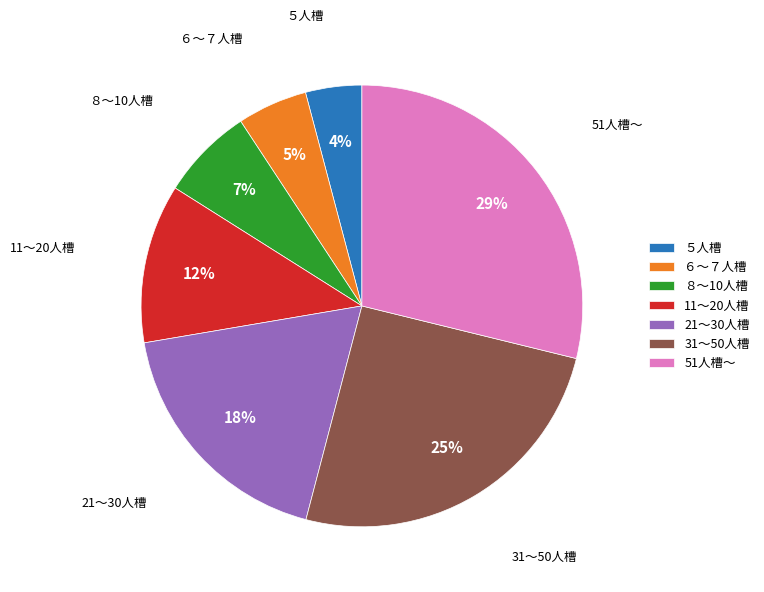

Does any single category account for the majority?

No